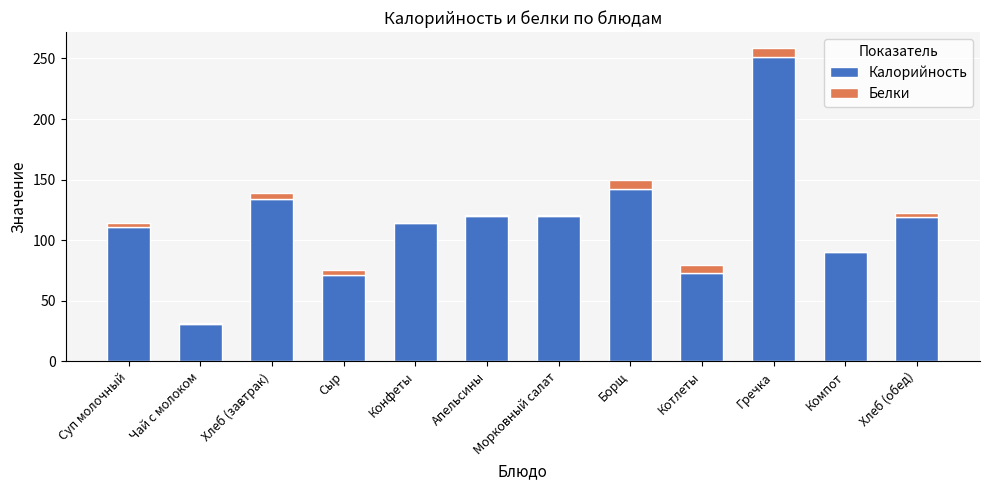

What is the total value across all series at Котлеты?

79.9